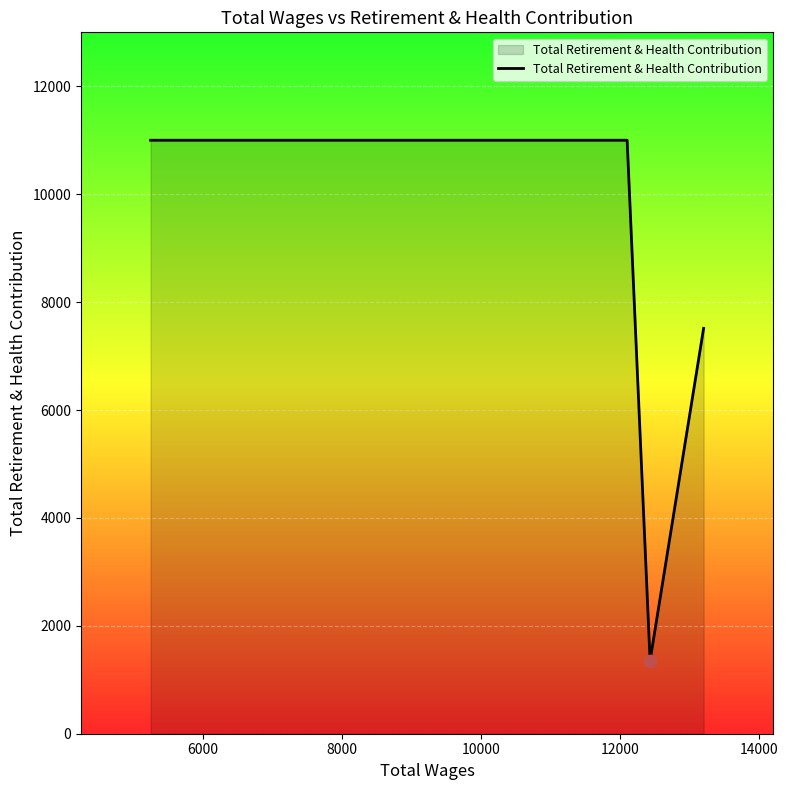

What is the greatest value displayed?

11000